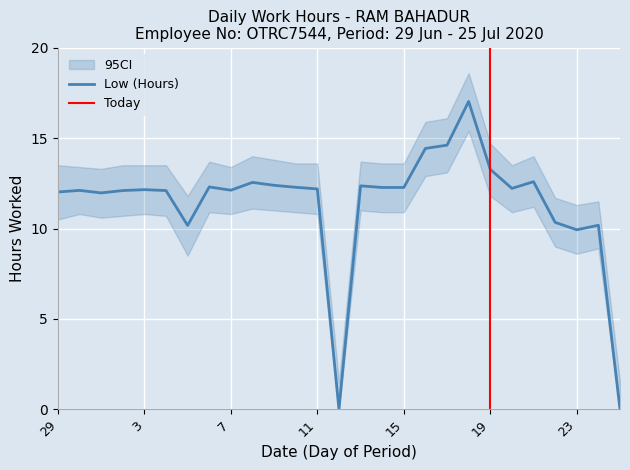

Reading right to left, extract all data points from this chart.

0.0	10.2	9.9	10.3	12.6	12.2	13.3	17.0	14.6	14.4	12.3	12.3	12.4	0.0	12.2	12.3	12.4	12.6	12.1	12.3	10.2	12.1	12.2	12.1	12.0	12.1	12.0